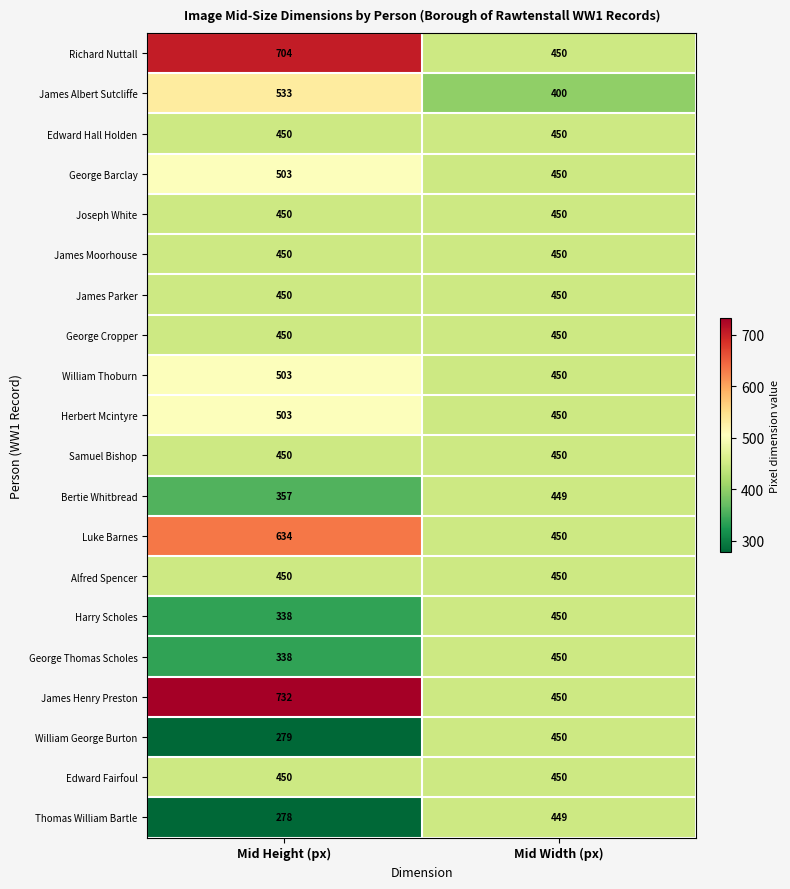

Is it true that Alfred Spencer equals 450 at Mid Width (px)?

True